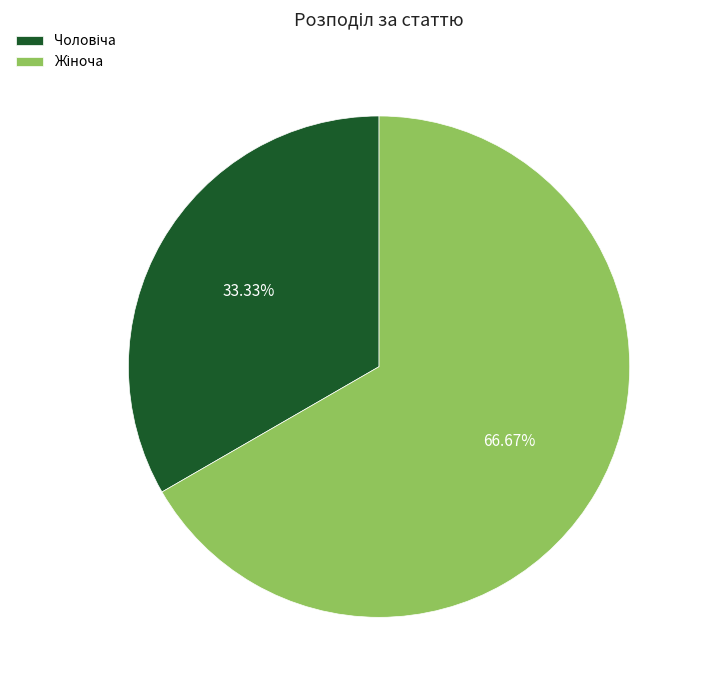

Is there a majority slice in this chart?

Yes